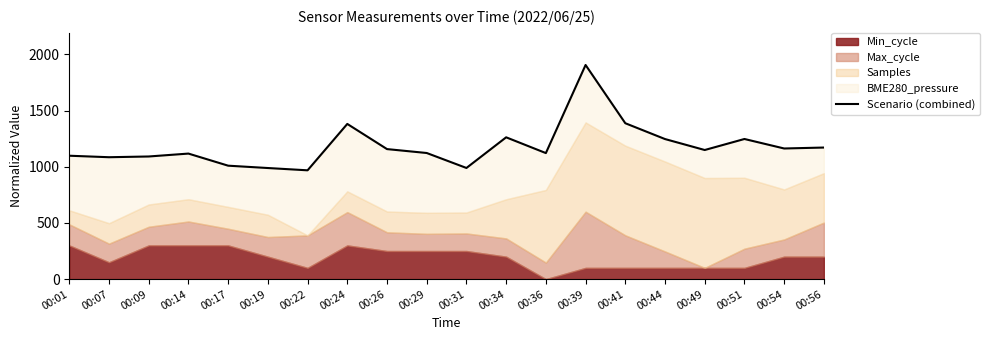

At which category does the chart reach its minimum across all series?

00:22